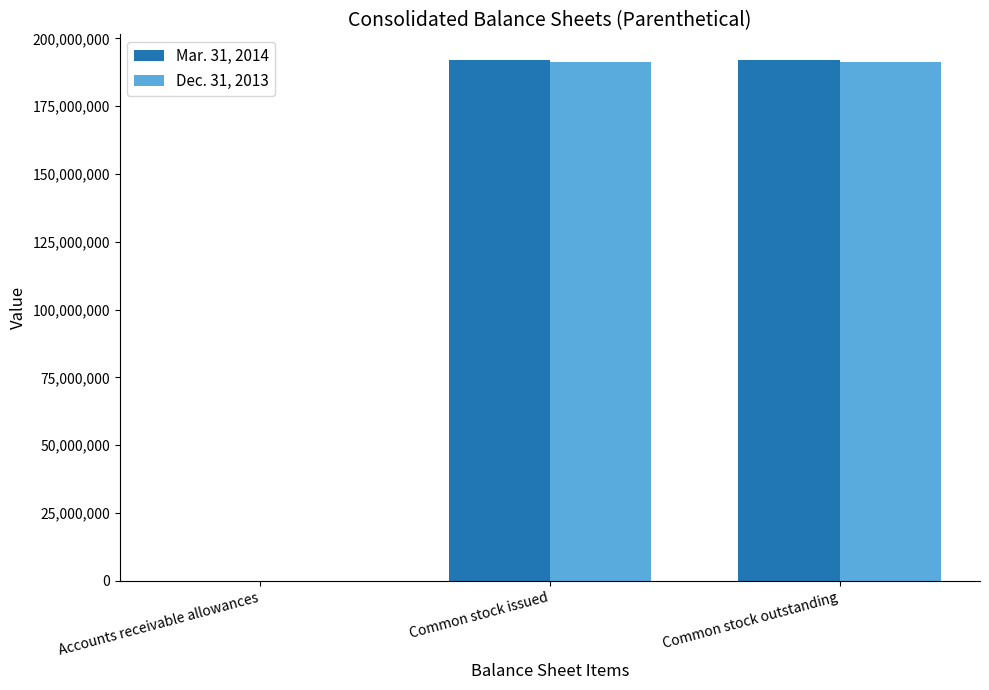

Is it true that Dec. 31, 2013 equals 191426920 at Common stock outstanding?

True